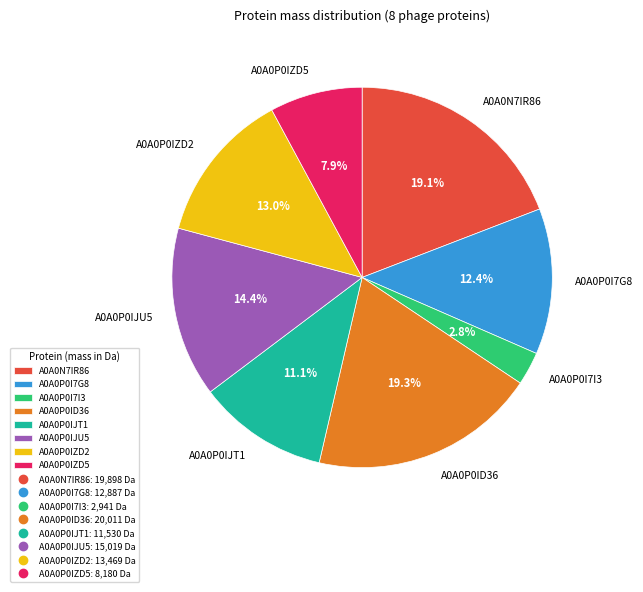

Which has a higher value, A0A0P0IJT1 or A0A0P0ID36?

A0A0P0ID36